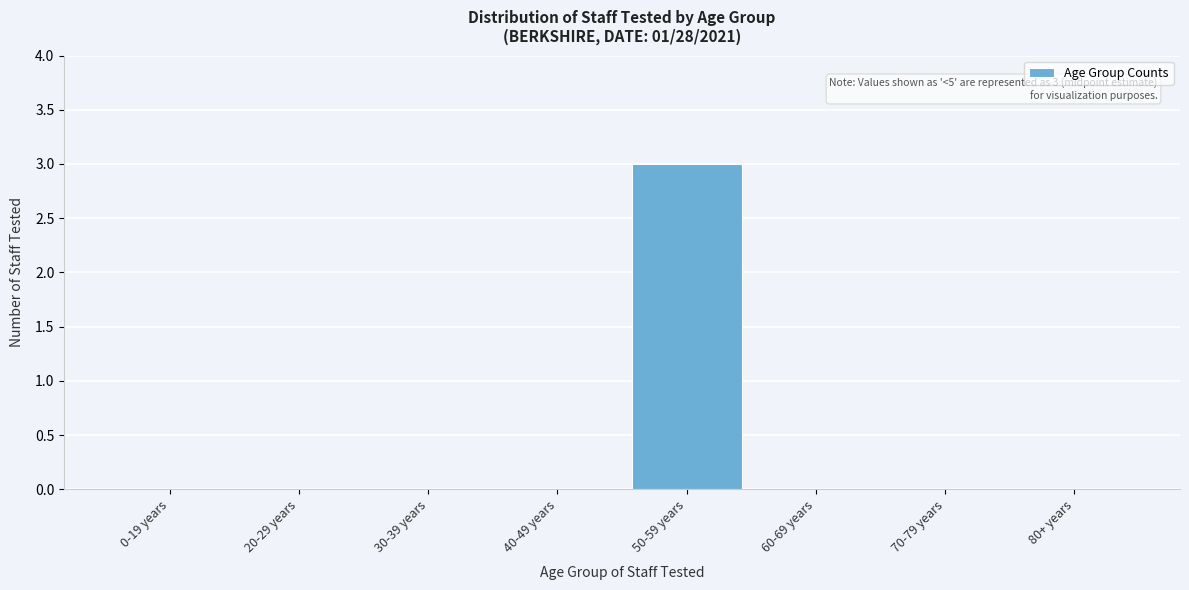

Reading left to right, what are all the values shown in this chart?

0-19 years=0	20-29 years=0	30-39 years=0	40-49 years=0	50-59 years=3	60-69 years=0	70-79 years=0	80+ years=0